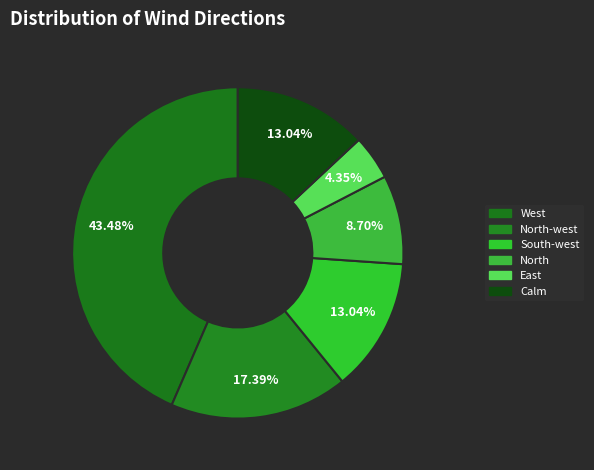

How many slices are in this pie chart?

6